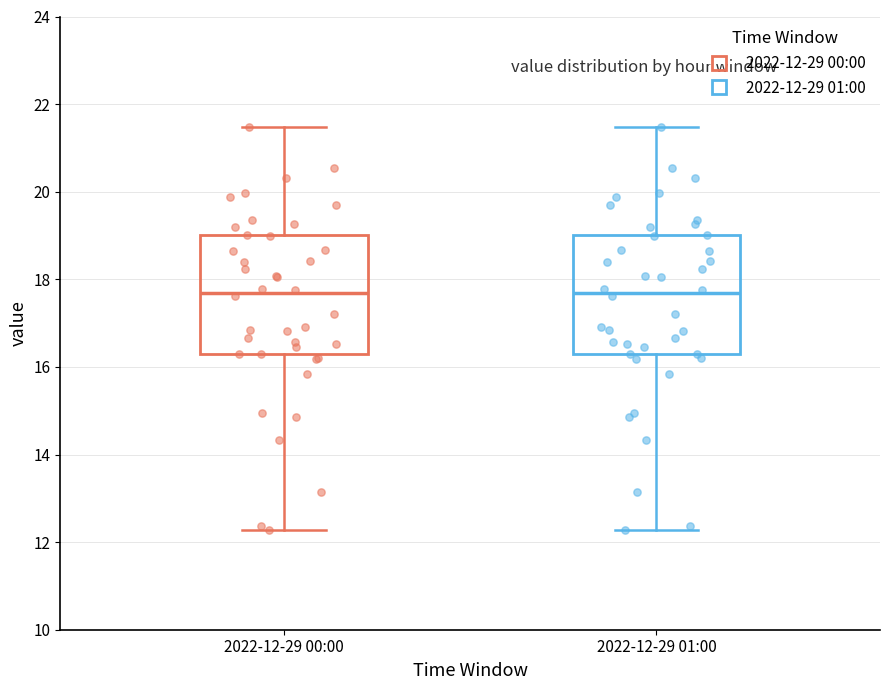

Reading left to right, transcribe this box plot: for each box, give where its median line is, the range the box spans, and where its two whiskers end, as read against the y-axis. The values are not printed on the chart, so give them approximately, as read against the axis.

2022-12-29 00:00: median 17.6, box 16.4 to 19.0, whiskers 12.2 to 21.4
2022-12-29 01:00: median 17.6, box 16.4 to 19.0, whiskers 12.2 to 21.4